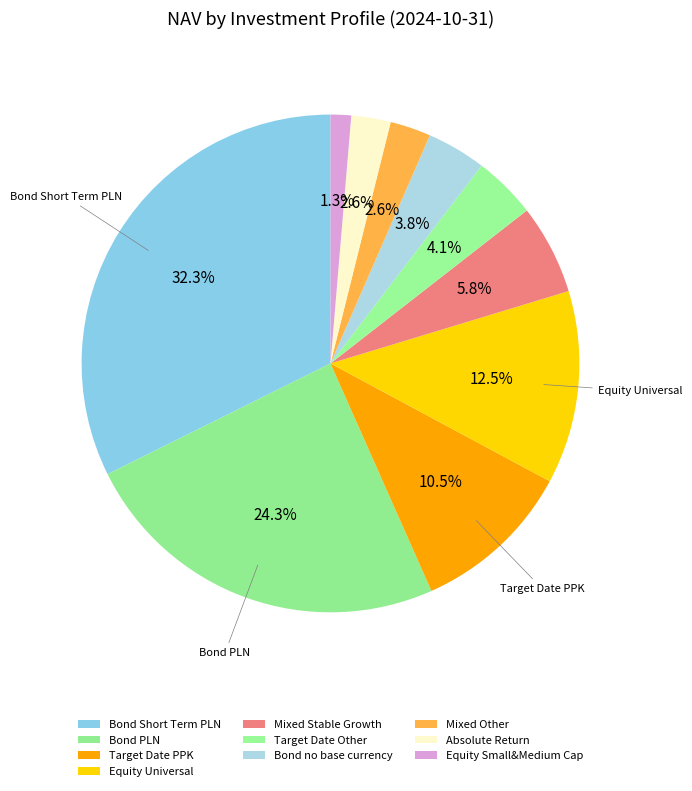

To the nearest percent, what portion does Bond no base currency represent?

4%